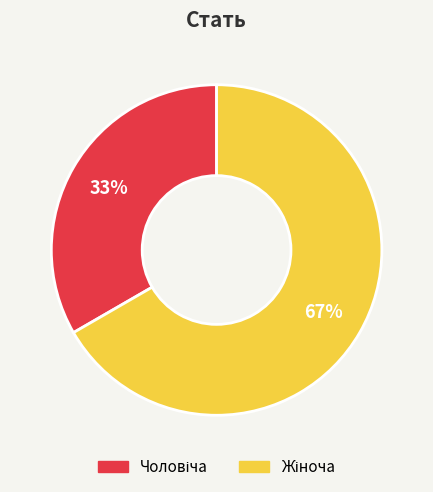

Count the number of slices in the pie.

2